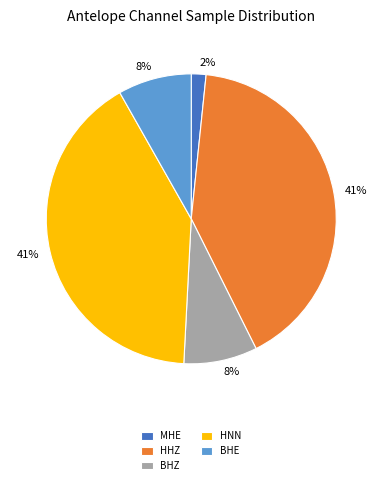

How many segments does this pie chart have?

5